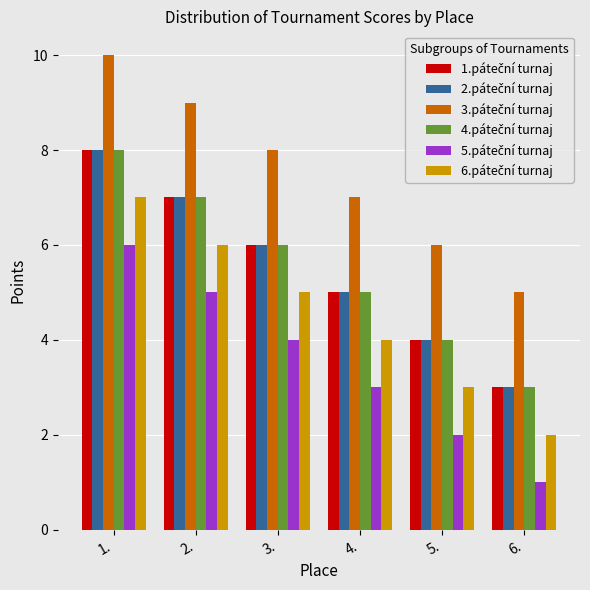

At which category is the sum across all series the highest?

1.